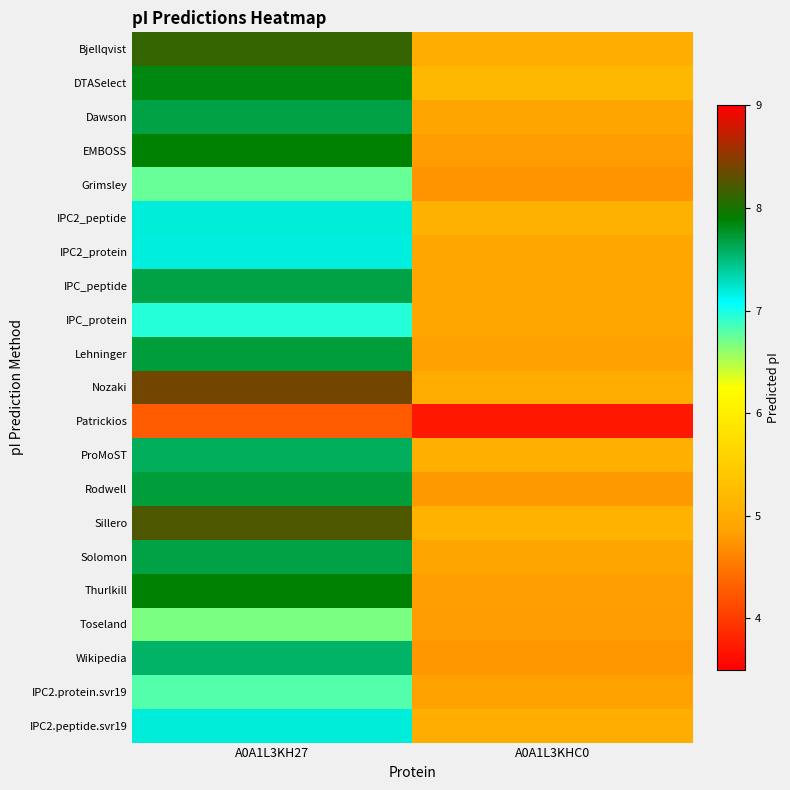

Reading left to right, what are all the values shown in this chart?

Bjellqvist: A0A1L3KH27=8.1	A0A1L3KHC0=5.0
DTASelect: A0A1L3KH27=7.8	A0A1L3KHC0=5.2
Dawson: A0A1L3KH27=7.7	A0A1L3KHC0=4.9
EMBOSS: A0A1L3KH27=7.9	A0A1L3KHC0=4.8
Grimsley: A0A1L3KH27=6.7	A0A1L3KHC0=4.7
IPC2_peptide: A0A1L3KH27=7.2	A0A1L3KHC0=5.1
IPC2_protein: A0A1L3KH27=7.2	A0A1L3KHC0=4.9
IPC_peptide: A0A1L3KH27=7.7	A0A1L3KHC0=4.9
IPC_protein: A0A1L3KH27=7.0	A0A1L3KHC0=4.9
Lehninger: A0A1L3KH27=7.7	A0A1L3KHC0=4.9
Nozaki: A0A1L3KH27=8.4	A0A1L3KHC0=5.0
Patrickios: A0A1L3KH27=4.3	A0A1L3KHC0=3.7
ProMoST: A0A1L3KH27=7.6	A0A1L3KHC0=5.0
Rodwell: A0A1L3KH27=7.7	A0A1L3KHC0=4.8
Sillero: A0A1L3KH27=8.2	A0A1L3KHC0=5.1
Solomon: A0A1L3KH27=7.7	A0A1L3KHC0=4.9
Thurlkill: A0A1L3KH27=7.9	A0A1L3KHC0=4.8
Toseland: A0A1L3KH27=6.7	A0A1L3KHC0=4.8
Wikipedia: A0A1L3KH27=7.6	A0A1L3KHC0=4.8
IPC2.protein.svr19: A0A1L3KH27=6.8	A0A1L3KHC0=4.9
IPC2.peptide.svr19: A0A1L3KH27=7.2	A0A1L3KHC0=5.0